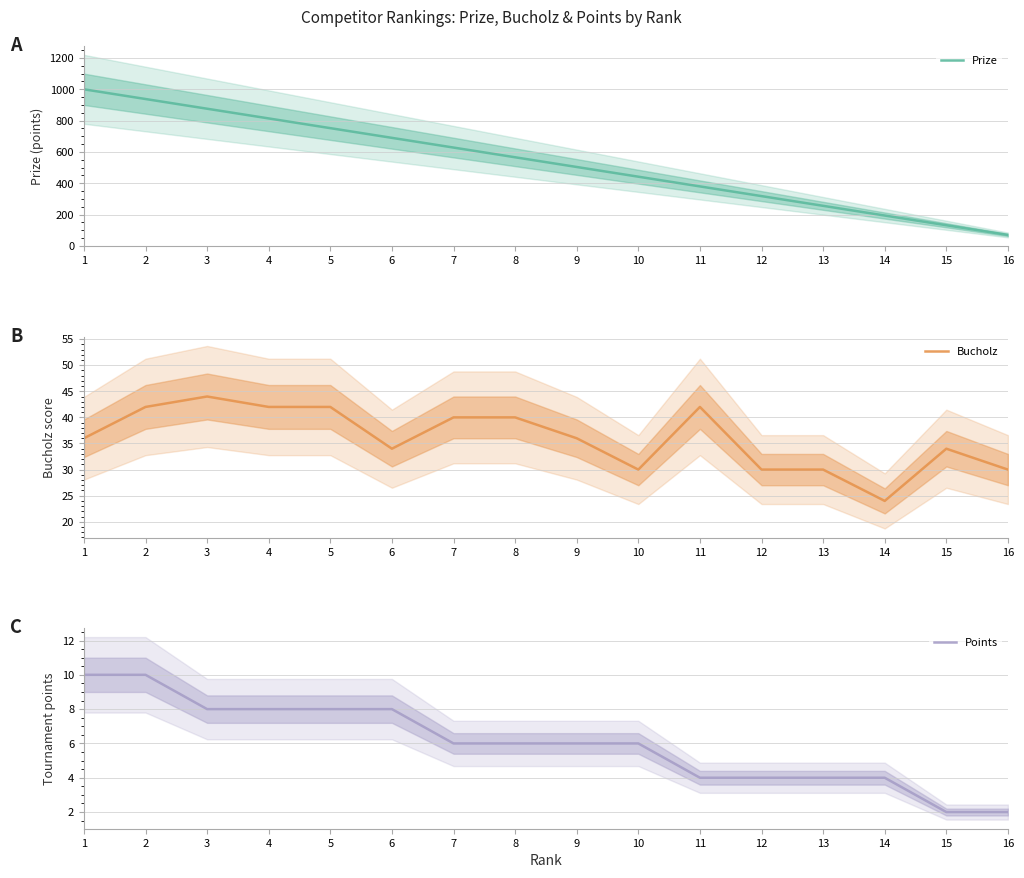

What is the total value across all series at 8?

612